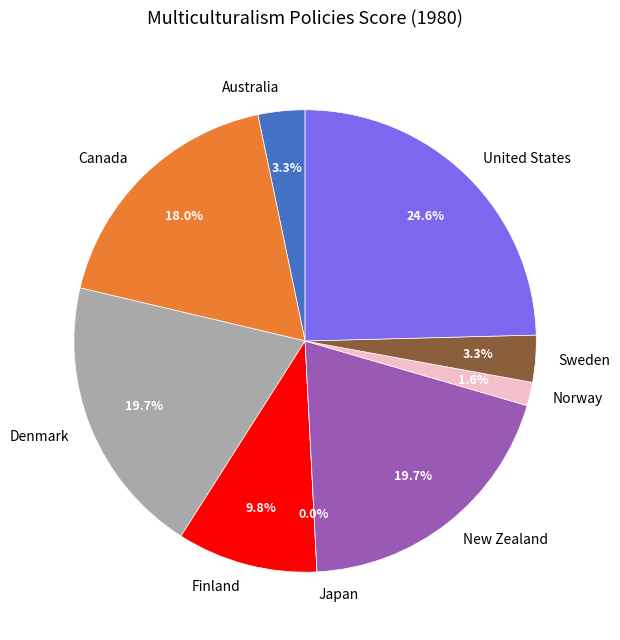

To the nearest percent, what portion does Norway represent?

2%